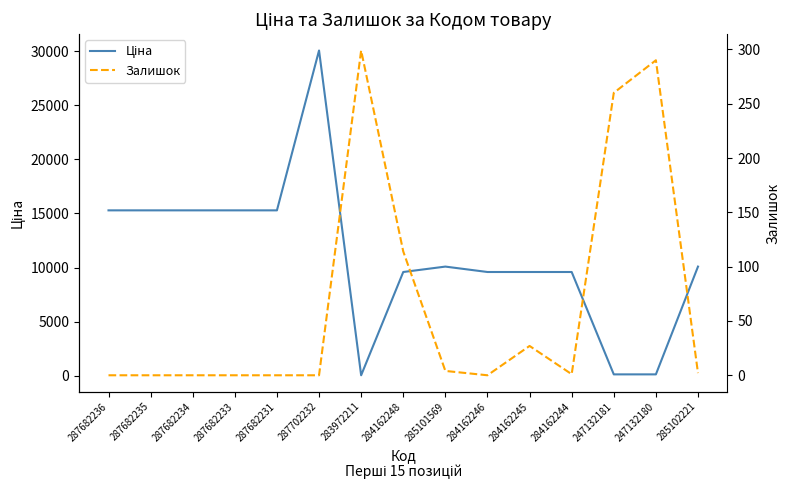

Which series has the largest range (max minus min)?

Ціна